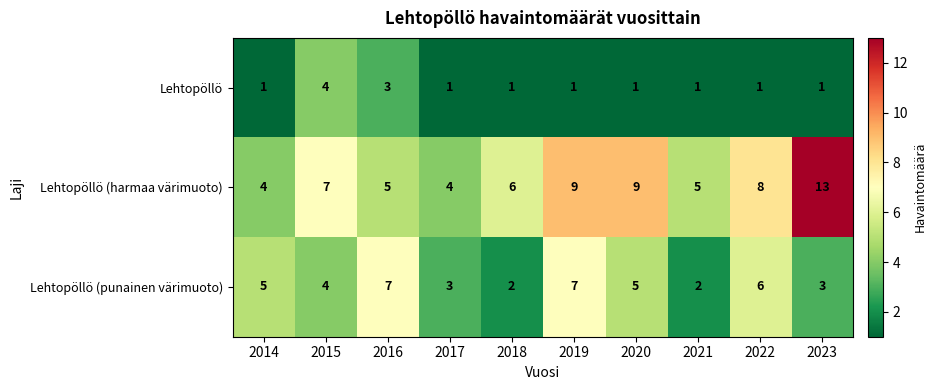

How many data points in Lehtopöllö (harmaa värimuoto) are less than 7?

5